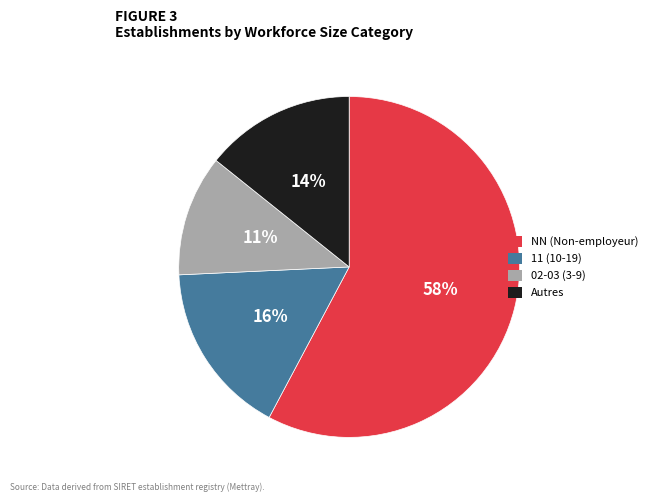

Is there any slice that represents more than half of the pie?

Yes